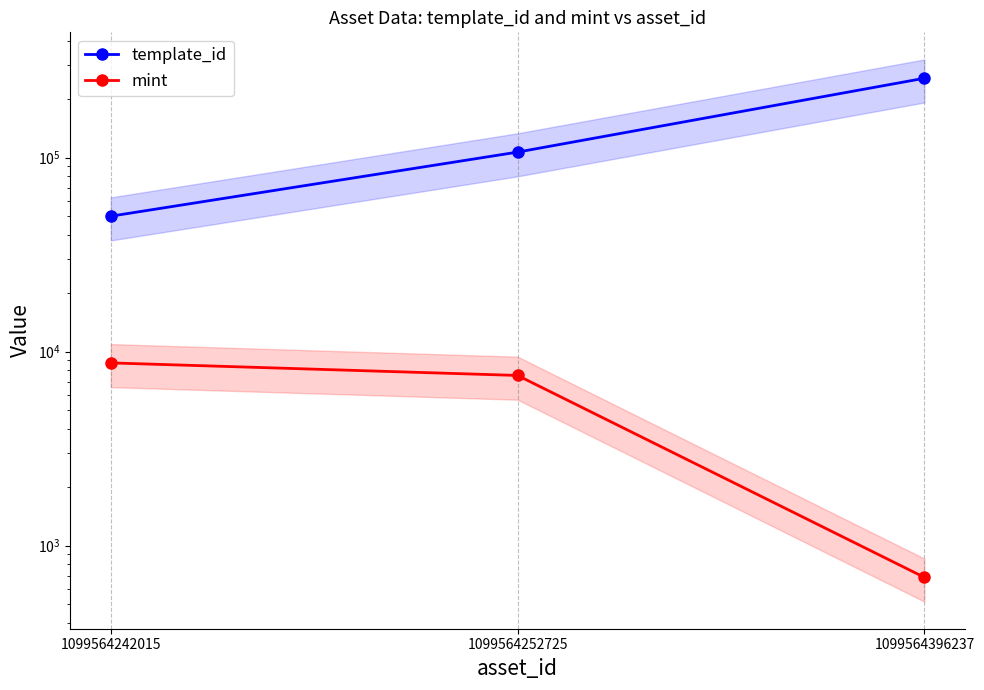

List the series in order of their overall mean, highest first.

template_id, mint